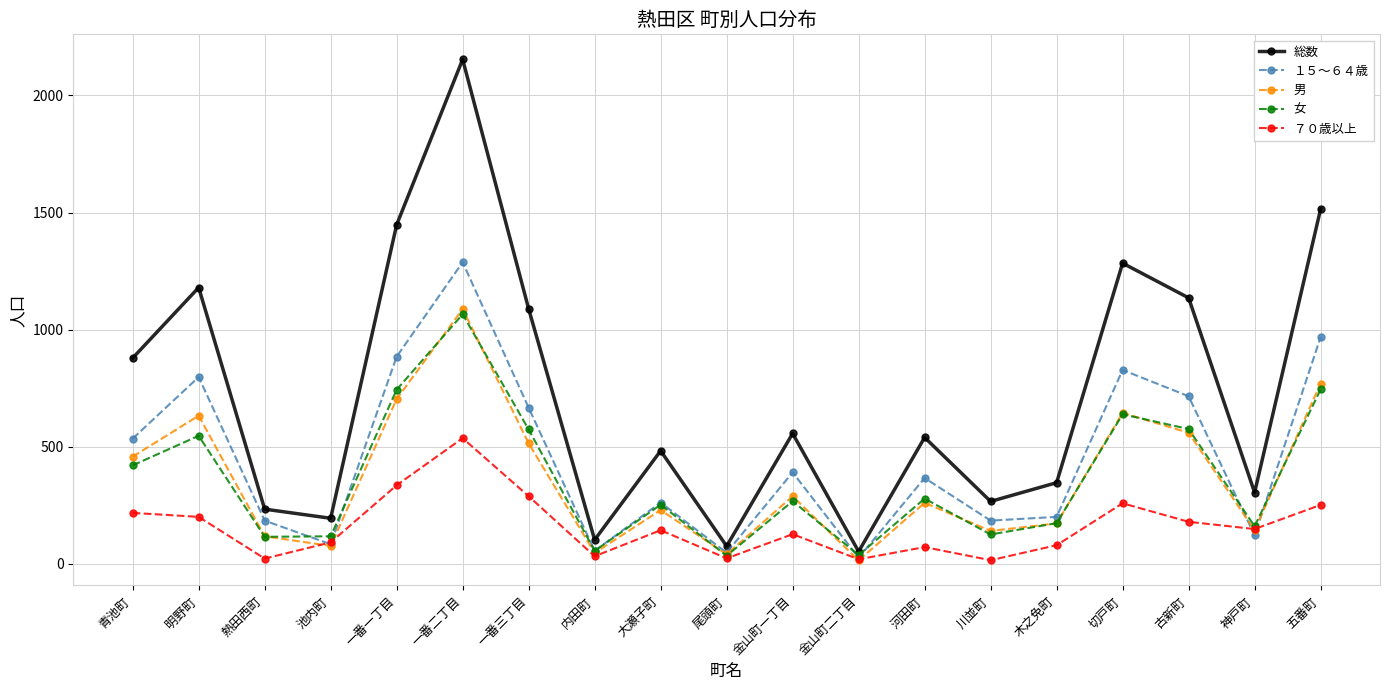

How many data points does each series have?

19